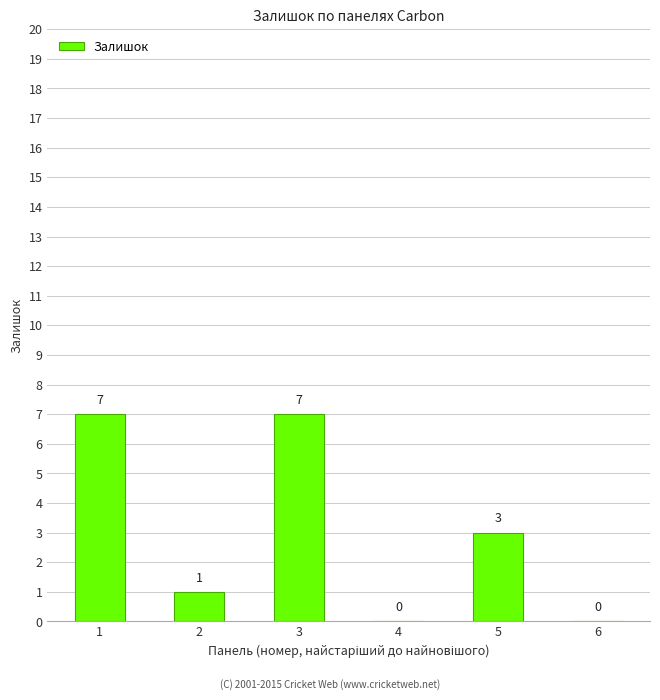

What is the maximum value shown in the chart?

7